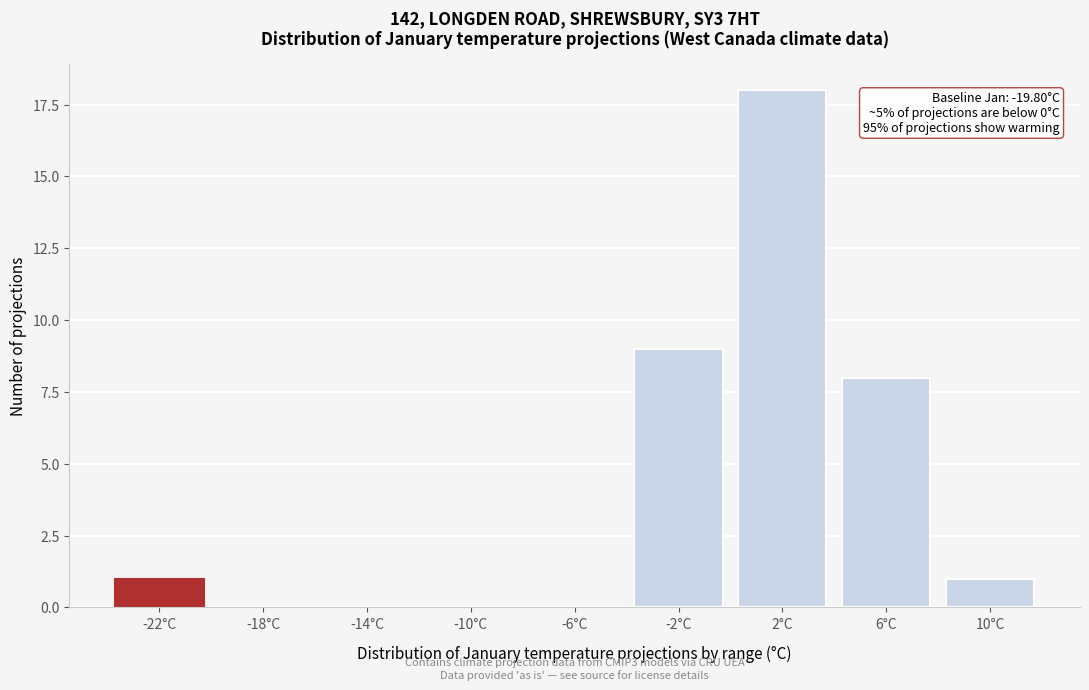

Reading right to left, extract all data points from this chart.

10°C=1	6°C=8	2°C=18	-2°C=9	-6°C=0	-10°C=0	-14°C=0	-18°C=0	-22°C=1